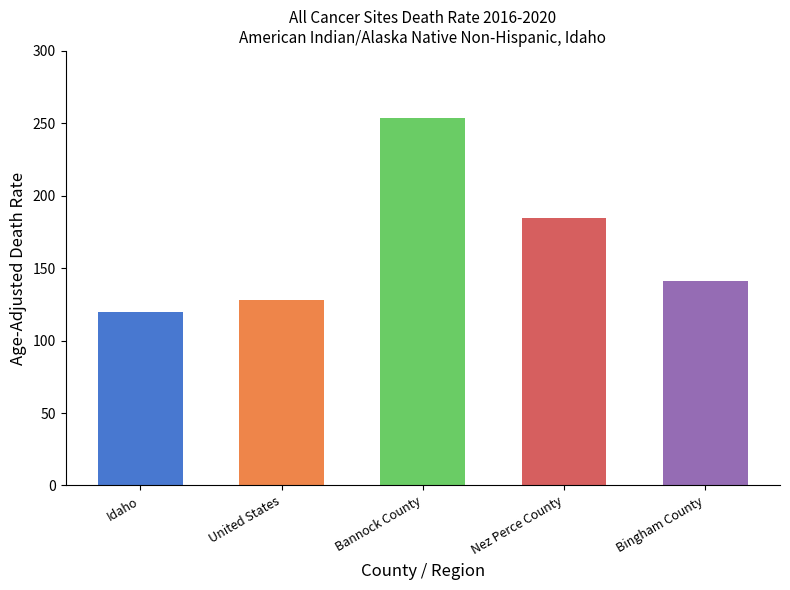

True or false: the data shows 84.7 at Nez Perce County.

False